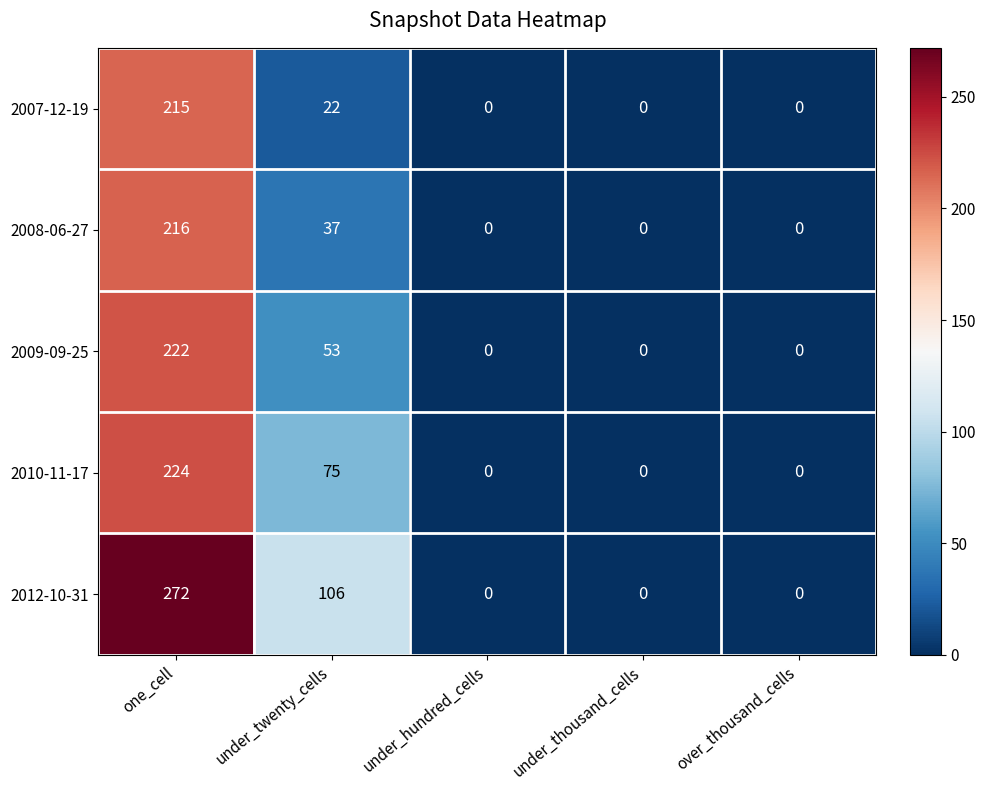

Reading left to right, transcribe all the data shown in this chart.

2007-12-19: one_cell=215	under_twenty_cells=22	under_hundred_cells=0	under_thousand_cells=0	over_thousand_cells=0
2008-06-27: one_cell=216	under_twenty_cells=37	under_hundred_cells=0	under_thousand_cells=0	over_thousand_cells=0
2009-09-25: one_cell=222	under_twenty_cells=53	under_hundred_cells=0	under_thousand_cells=0	over_thousand_cells=0
2010-11-17: one_cell=224	under_twenty_cells=75	under_hundred_cells=0	under_thousand_cells=0	over_thousand_cells=0
2012-10-31: one_cell=272	under_twenty_cells=106	under_hundred_cells=0	under_thousand_cells=0	over_thousand_cells=0